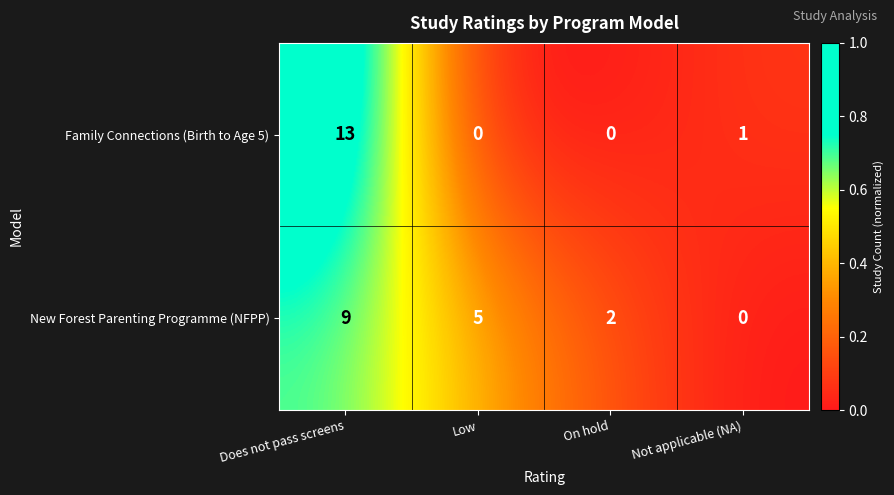

Reading left to right, extract all data points from this chart.

Family Connections (Birth to Age 5): 13	0	0	1
New Forest Parenting Programme (NFPP): 9	5	2	0